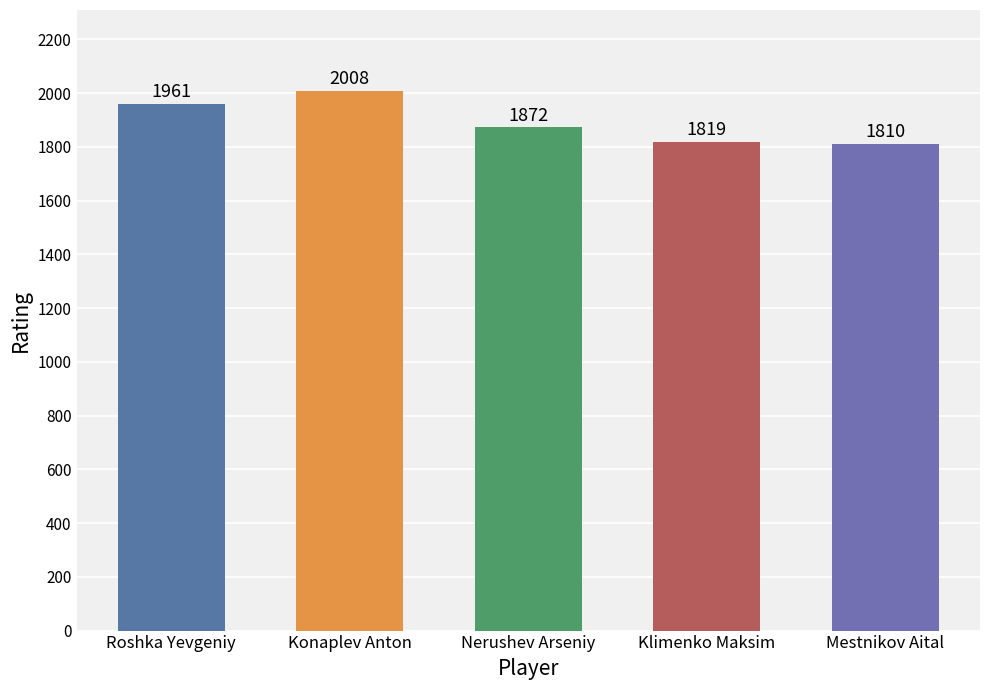

How many values exceed 1872?

2